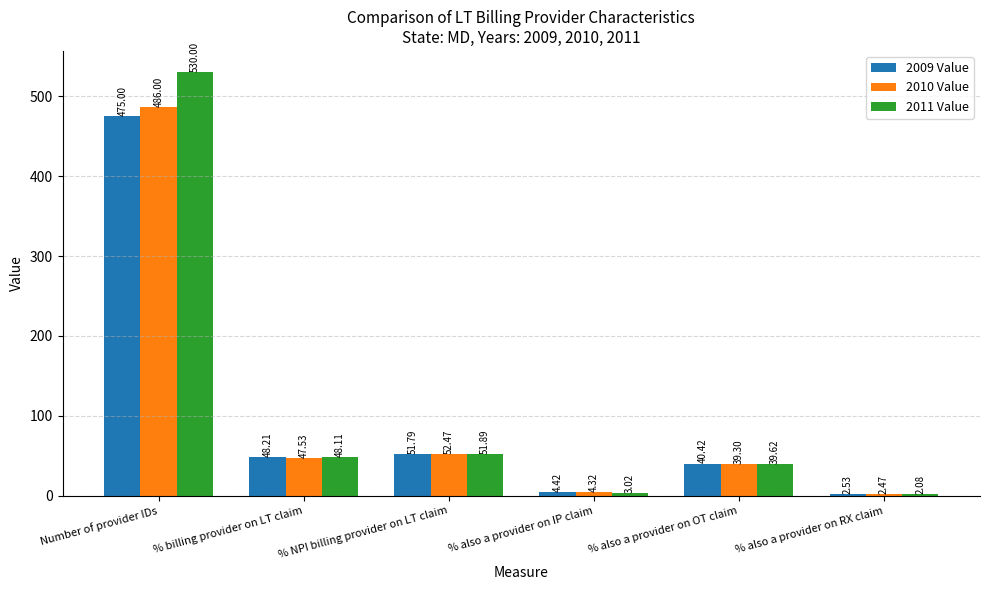

At which category is the sum across all series the highest?

Number of provider IDs